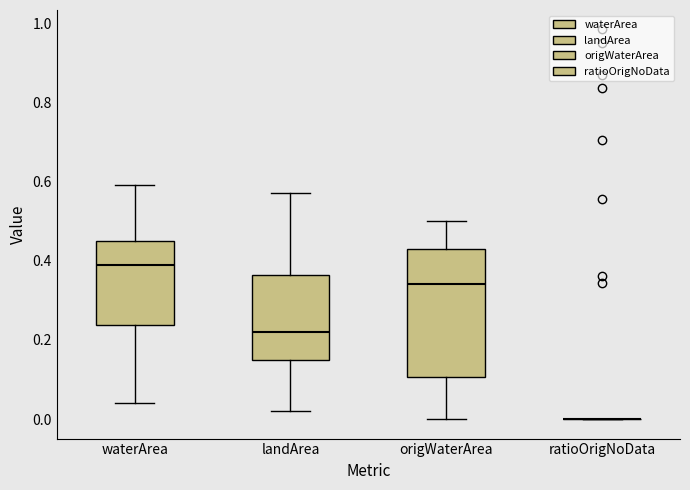

Reading left to right, transcribe this box plot: for each box, give where its median line is, the range the box spans, and where its two whiskers end, as read against the y-axis. The values are not printed on the chart, so give them approximately, as read against the axis.

waterArea: median 0.40, box 0.24 to 0.46, whiskers 0.04 to 0.60
landArea: median 0.22, box 0.16 to 0.36, whiskers 0.02 to 0.58
origWaterArea: median 0.34, box 0.10 to 0.44, whiskers 0.00 to 0.50
ratioOrigNoData: box collapsed to a line at 0.00, whiskers 0.00 to 0.00